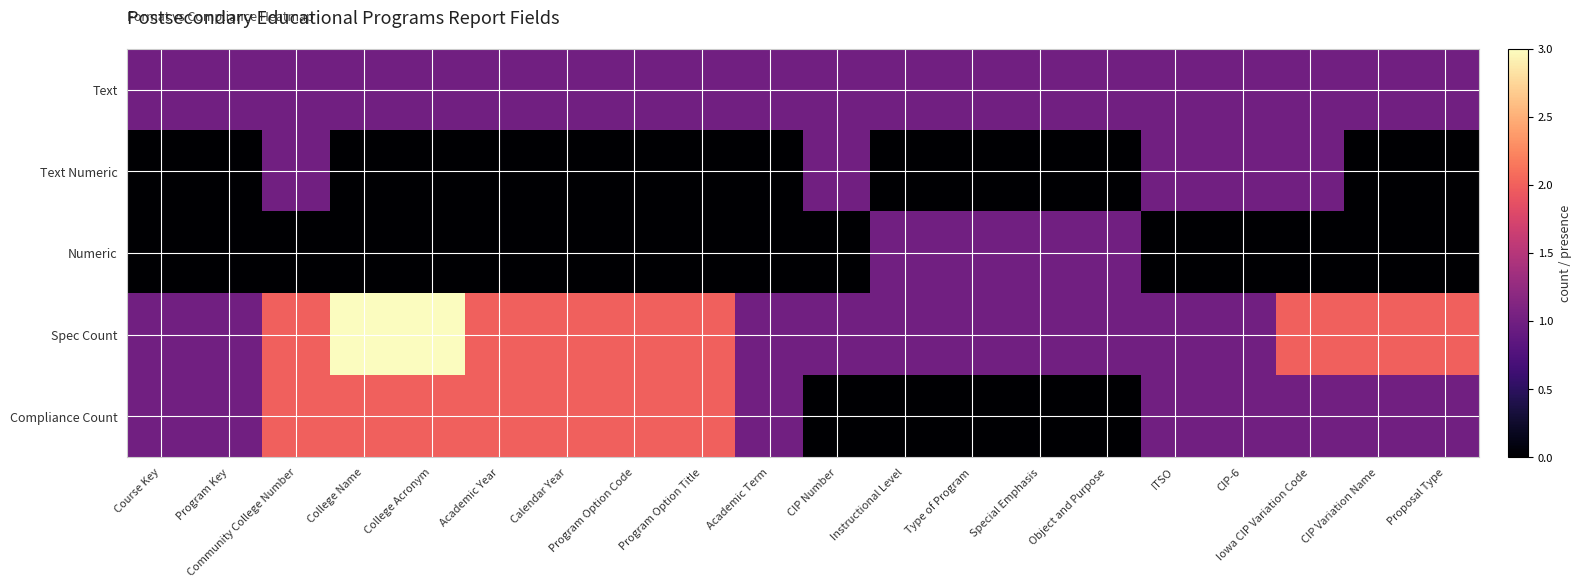

Between Community College Number and College Name, which series saw the biggest shift?

Text Numeric